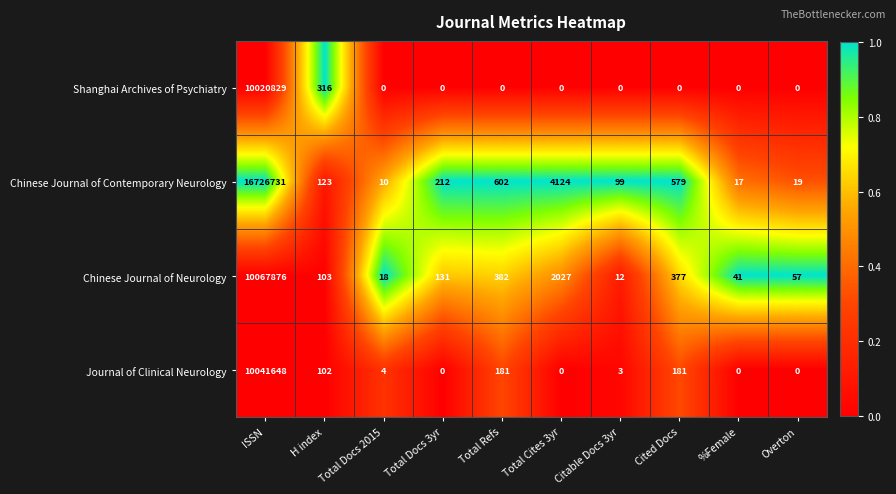

Rank the series by their maximum value, from highest to lowest.

Chinese Journal of Contemporary Neurology, Chinese Journal of Neurology, Journal of Clinical Neurology, Shanghai Archives of Psychiatry